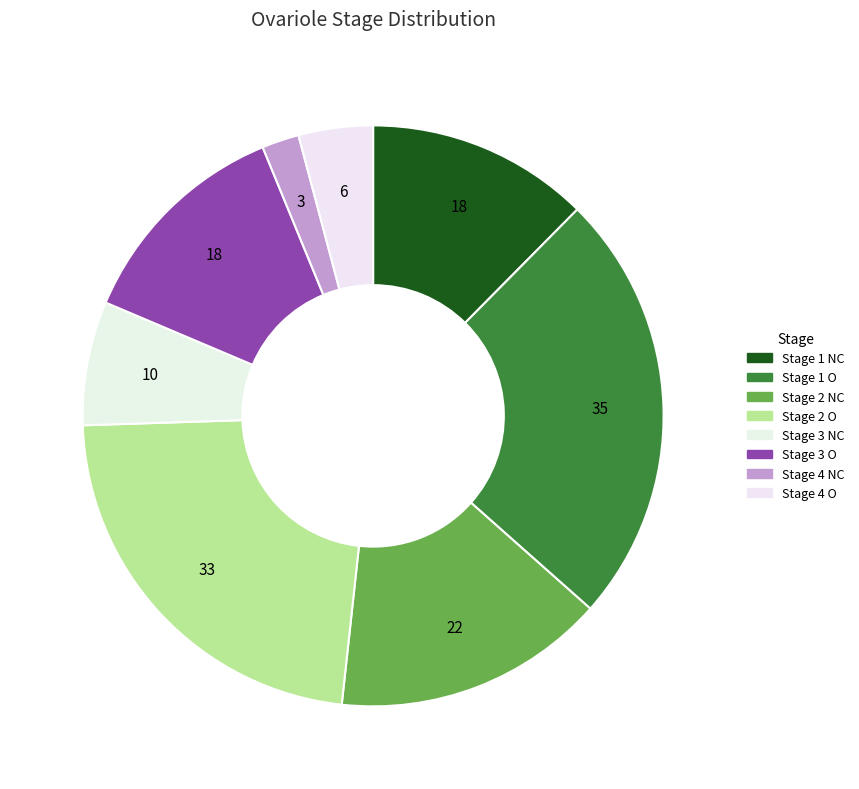

Rank the categories by value from highest to lowest.

Stage 1 O, Stage 2 O, Stage 2 NC, Stage 1 NC, Stage 3 O, Stage 3 NC, Stage 4 O, Stage 4 NC